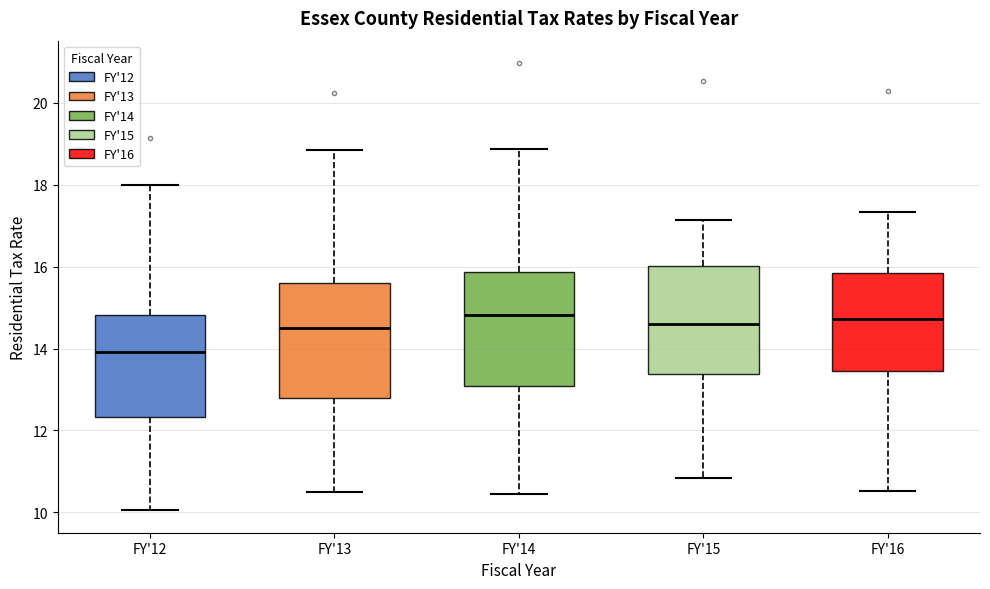

Which box's median line is the lowest?

FY'12